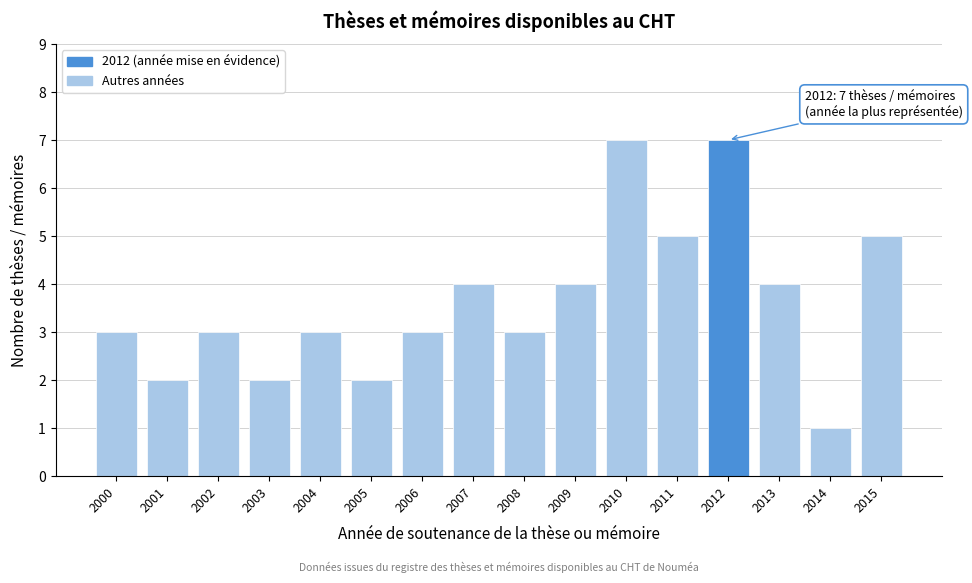

Reading left to right, transcribe all the data shown in this chart.

2000=3	2001=2	2002=3	2003=2	2004=3	2005=2	2006=3	2007=4	2008=3	2009=4	2010=7	2011=5	2012=7	2013=4	2014=1	2015=5